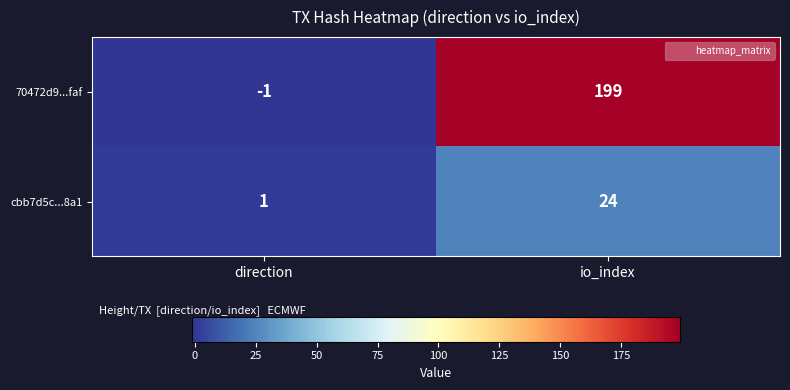

At io_index, list the series in order from largest to smallest.

70472d9...faf, cbb7d5c...8a1